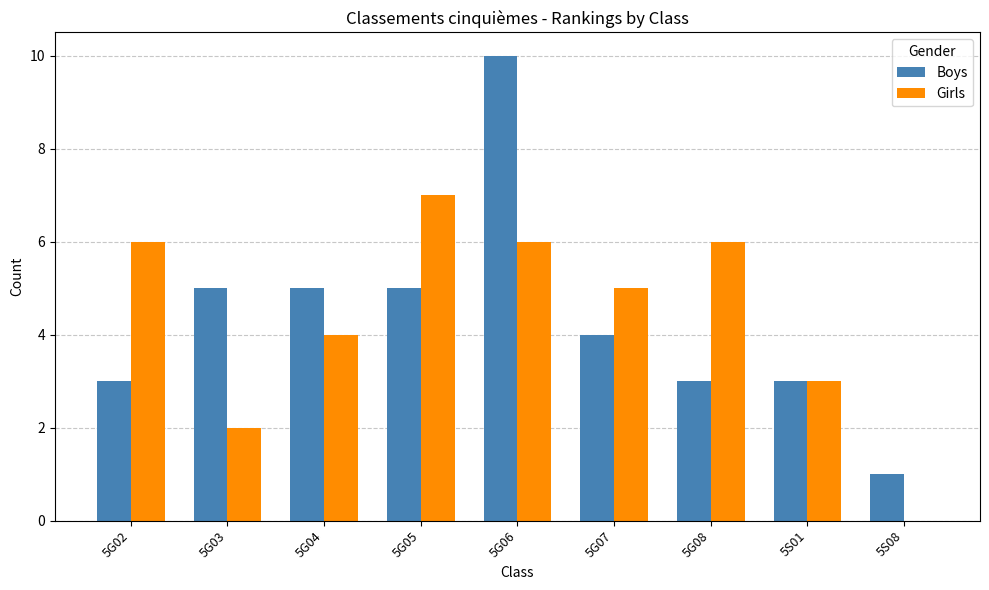

What is the total value across all series at 5G03?

7